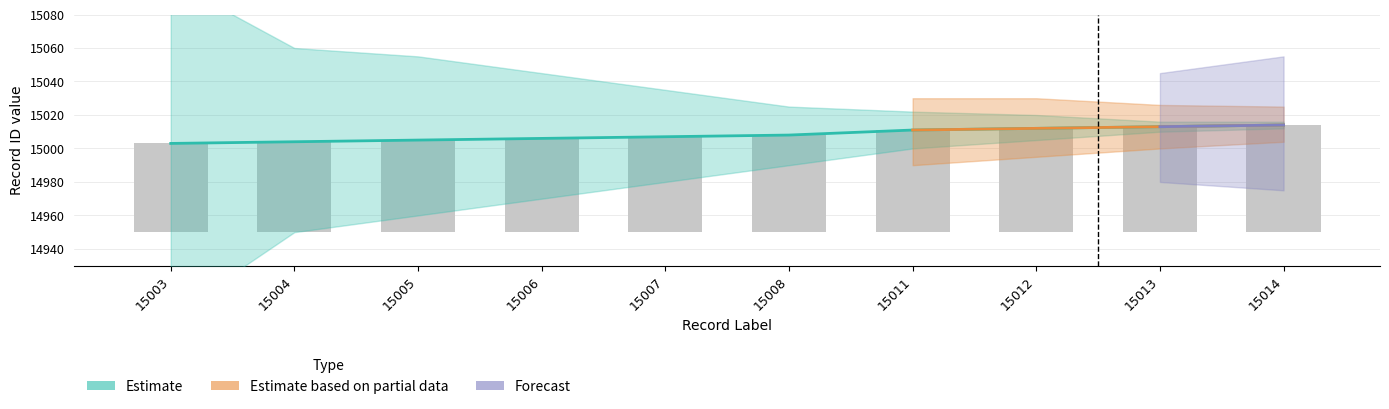

True or false: the data shows 21989 at 15008.

False